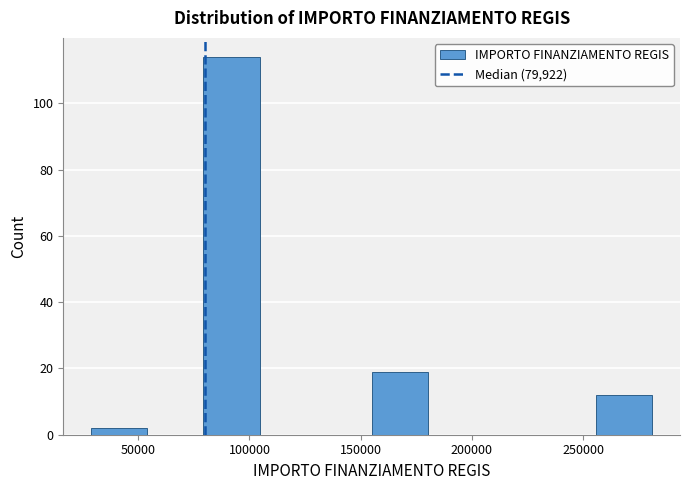

Which range on the x-axis has the tallest bar?

80000 to 105000